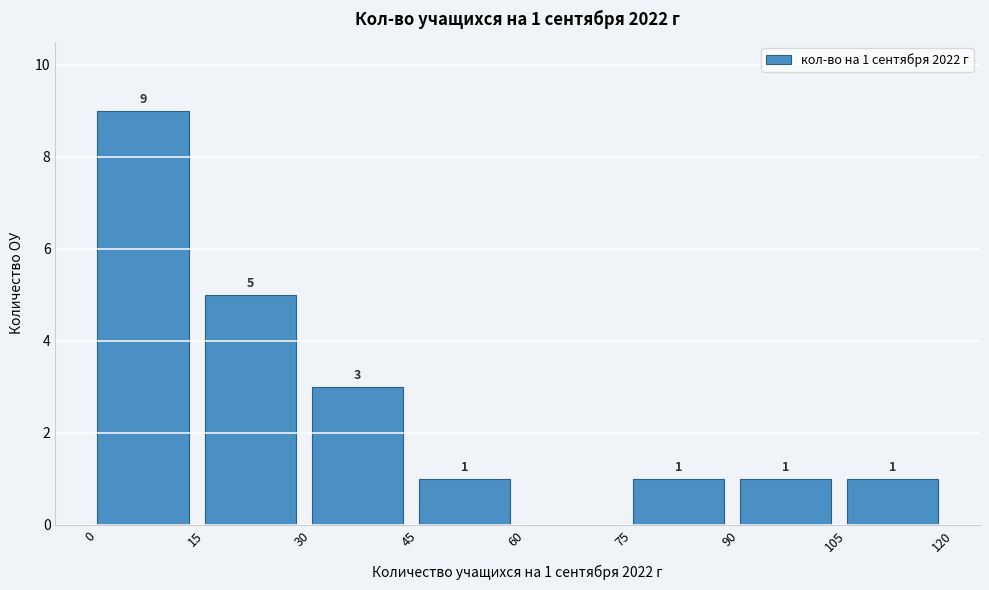

Which range on the x-axis has the tallest bar?

0 to 15